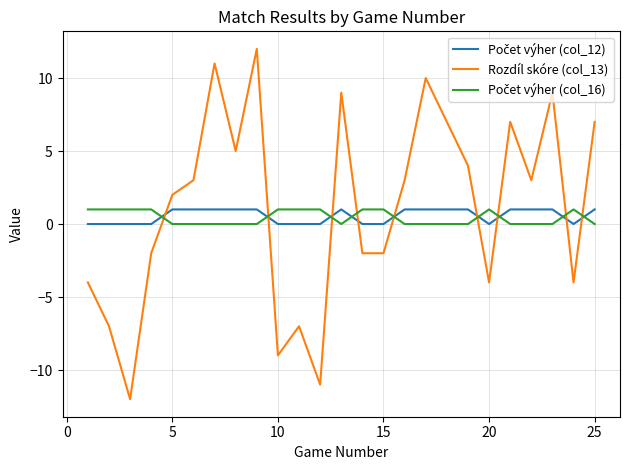

Which series has the widest spread of values?

Rozdíl skóre (col_13)